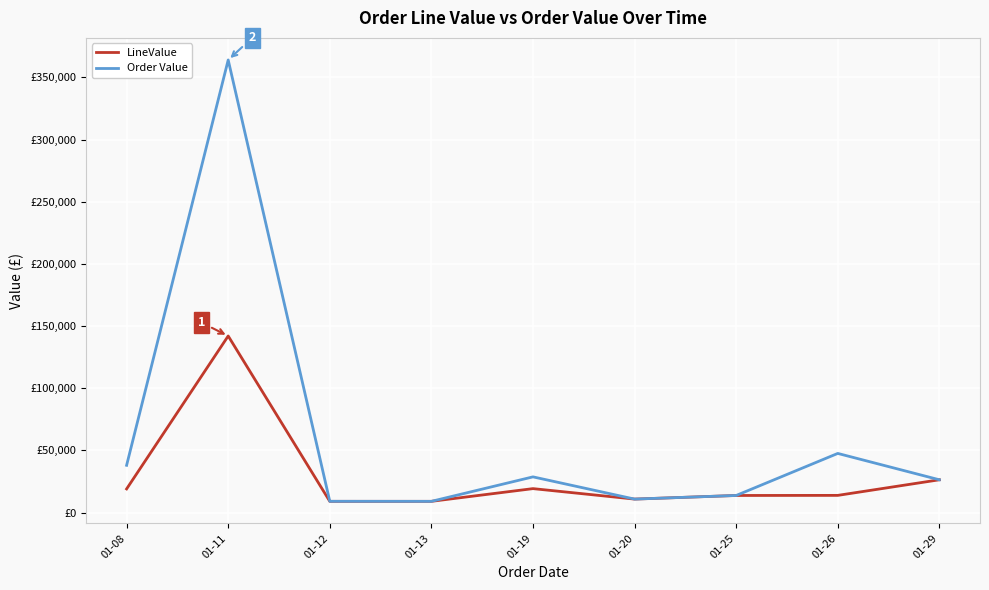

What are all the series names shown in the legend?

LineValue, Order Value